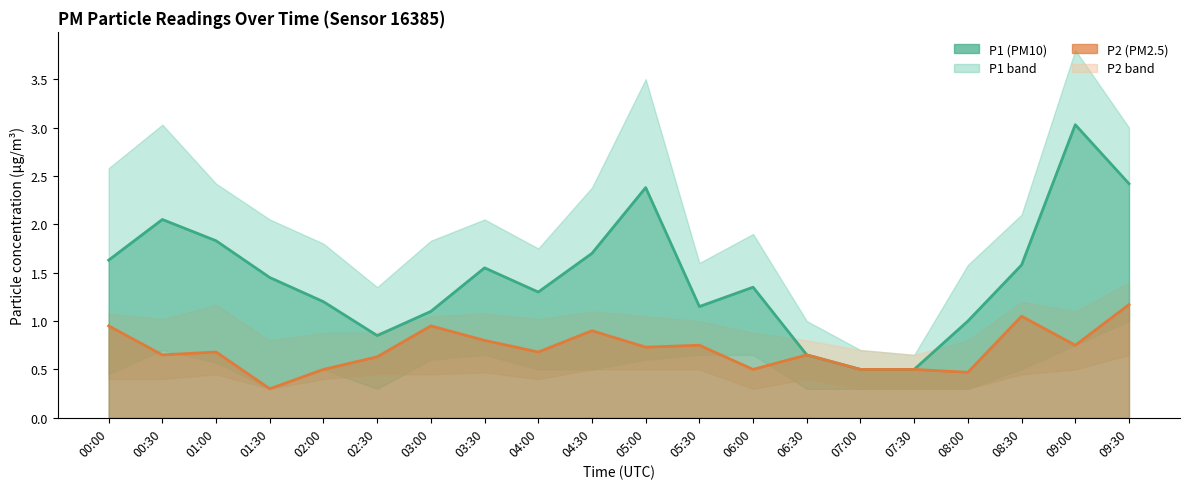

At how many categories does at least one series exceed 2?

4